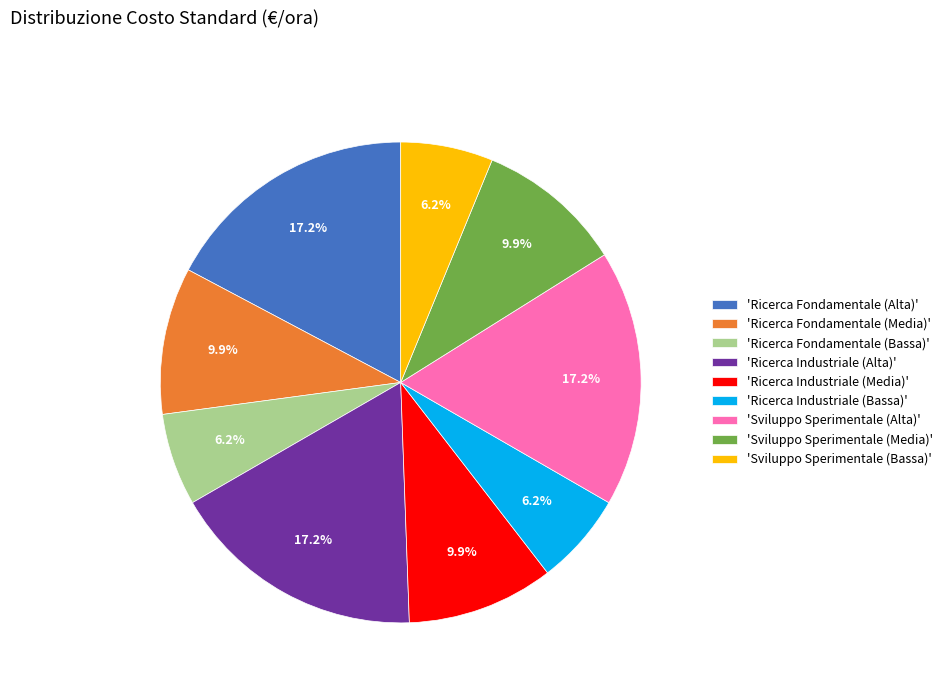

Does any single category account for the majority?

No